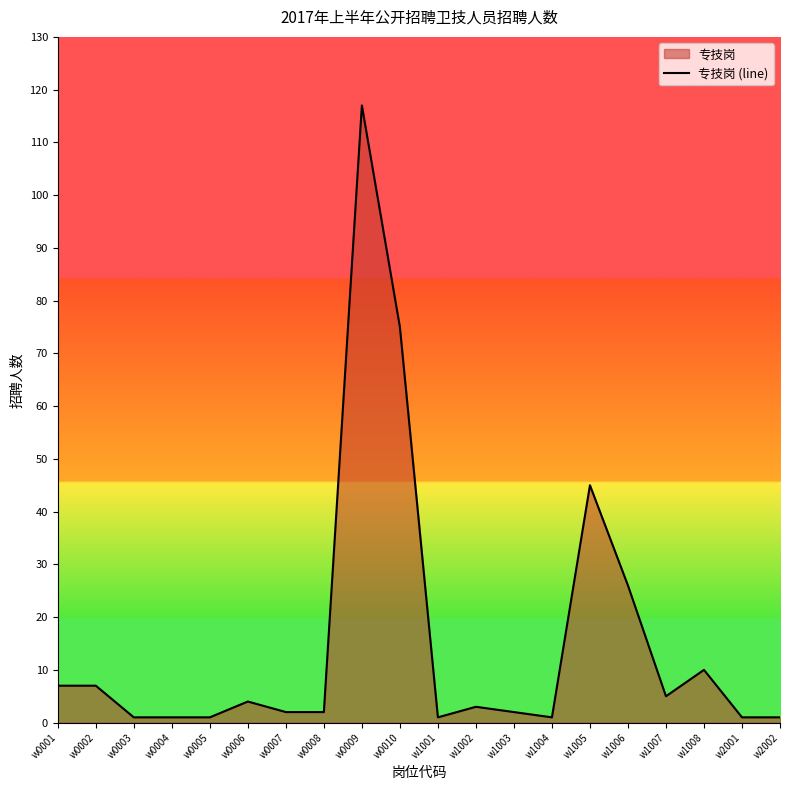

What is the ratio of the value at w0009 to the value at w2002?

117.0